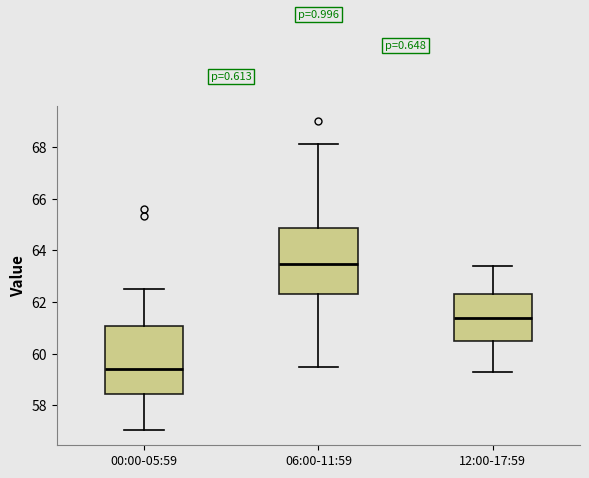

Which box has the lowest median line?

00:00-05:59